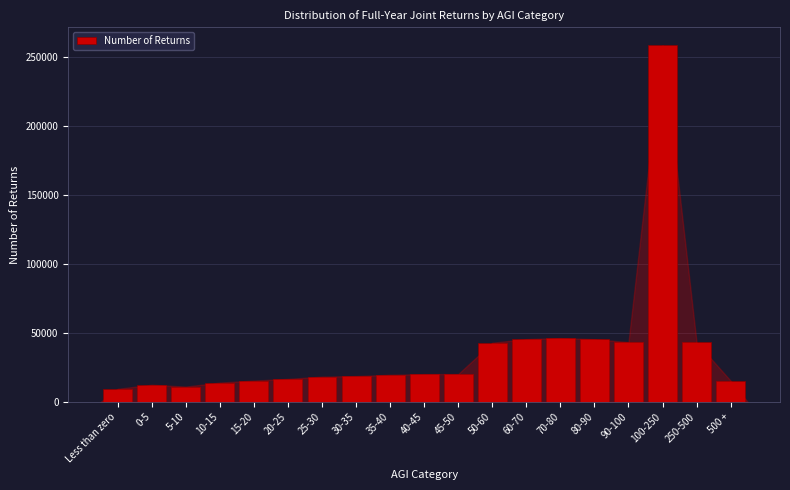

What is the label of the 13th bar from the left?

60-70